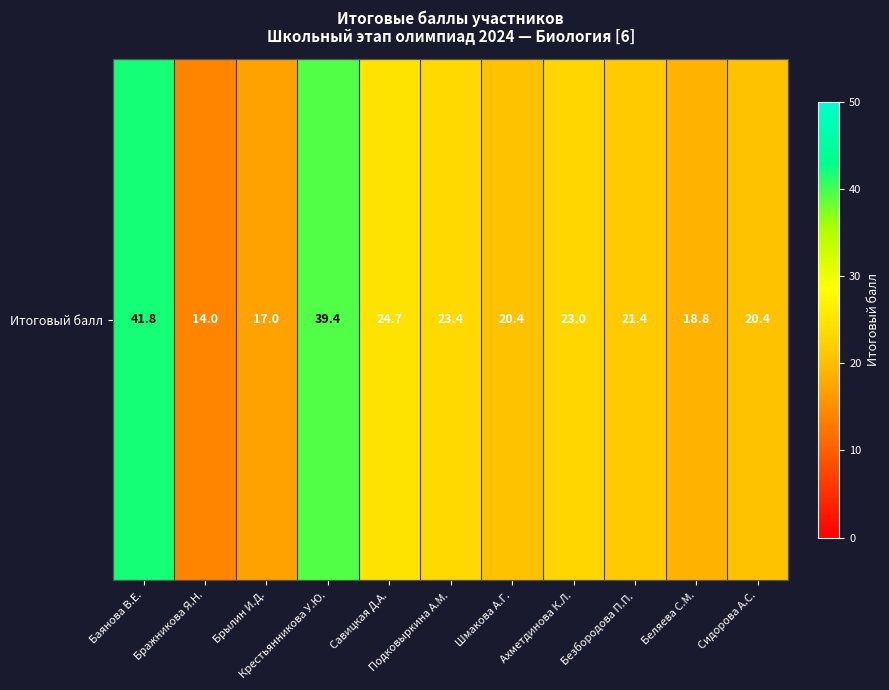

What is the difference between the maximum and second lowest values?

24.8